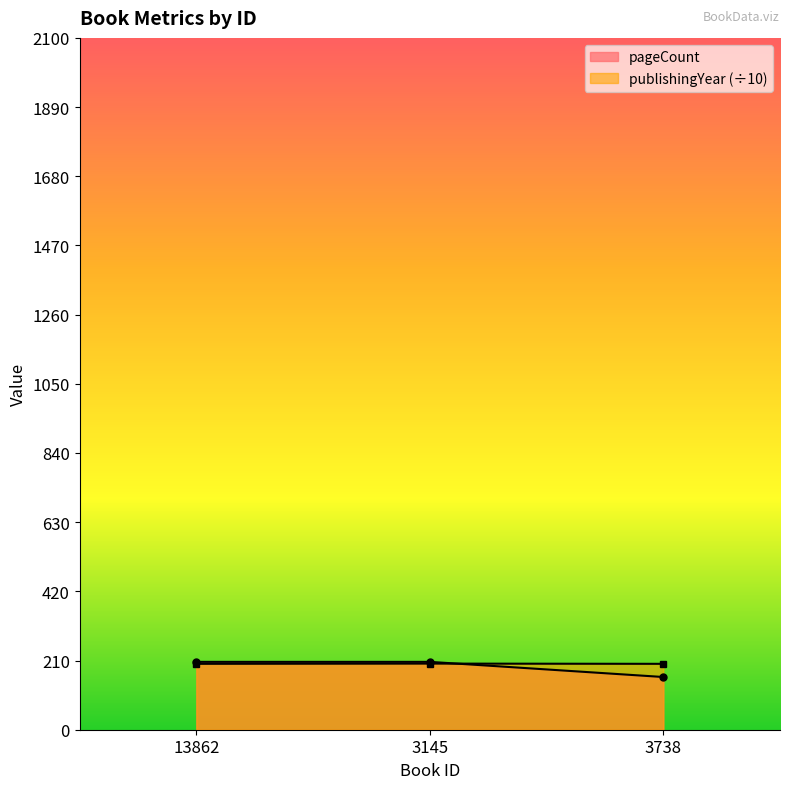

Which series has the largest range (max minus min)?

pageCount